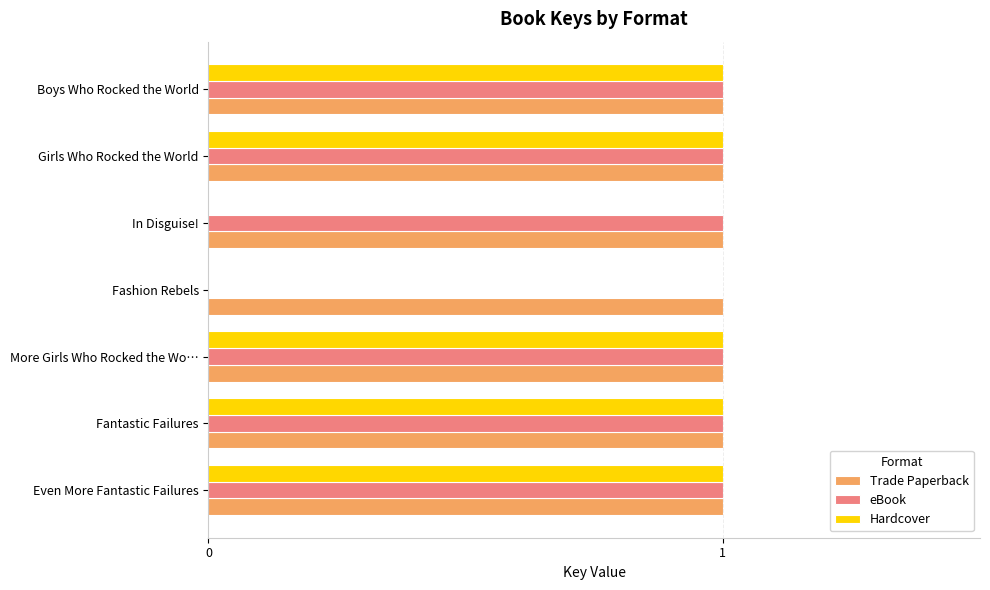

Count the eBook values in the range 1 to 2.

6